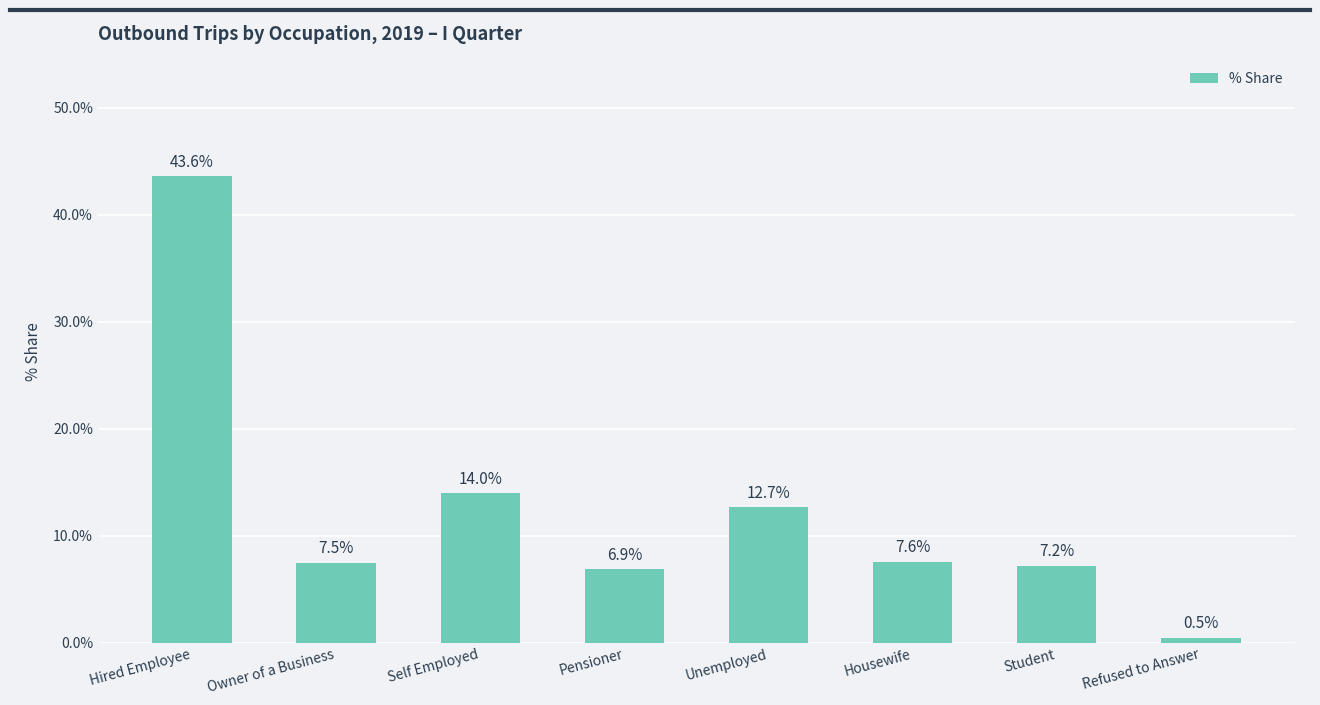

Rank the categories by value from lowest to highest.

Refused to Answer, Pensioner, Student, Owner of a Business, Housewife, Unemployed, Self Employed, Hired Employee